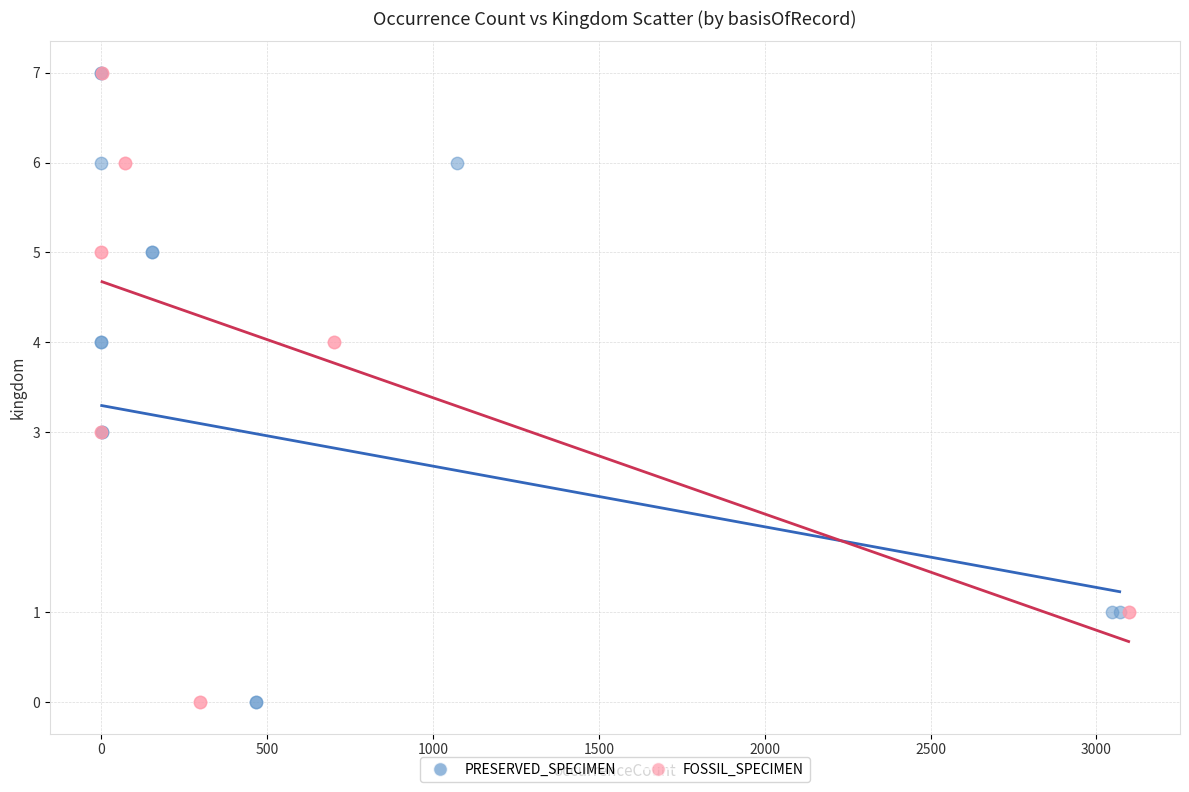

What are all the series names shown in the legend?

PRESERVED_SPECIMEN, FOSSIL_SPECIMEN